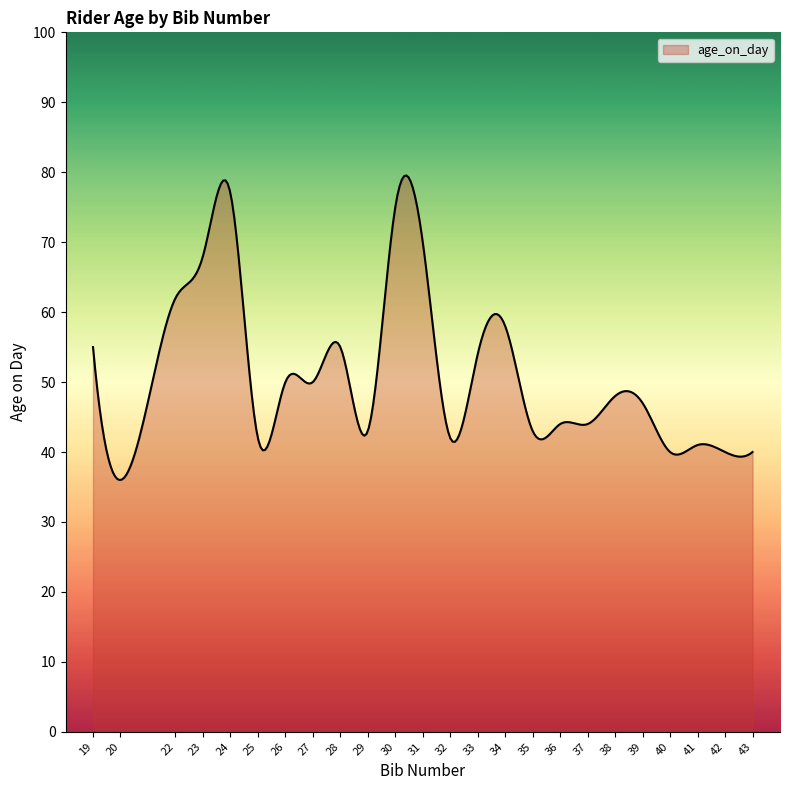

What is the maximum value shown in the chart?

79.5